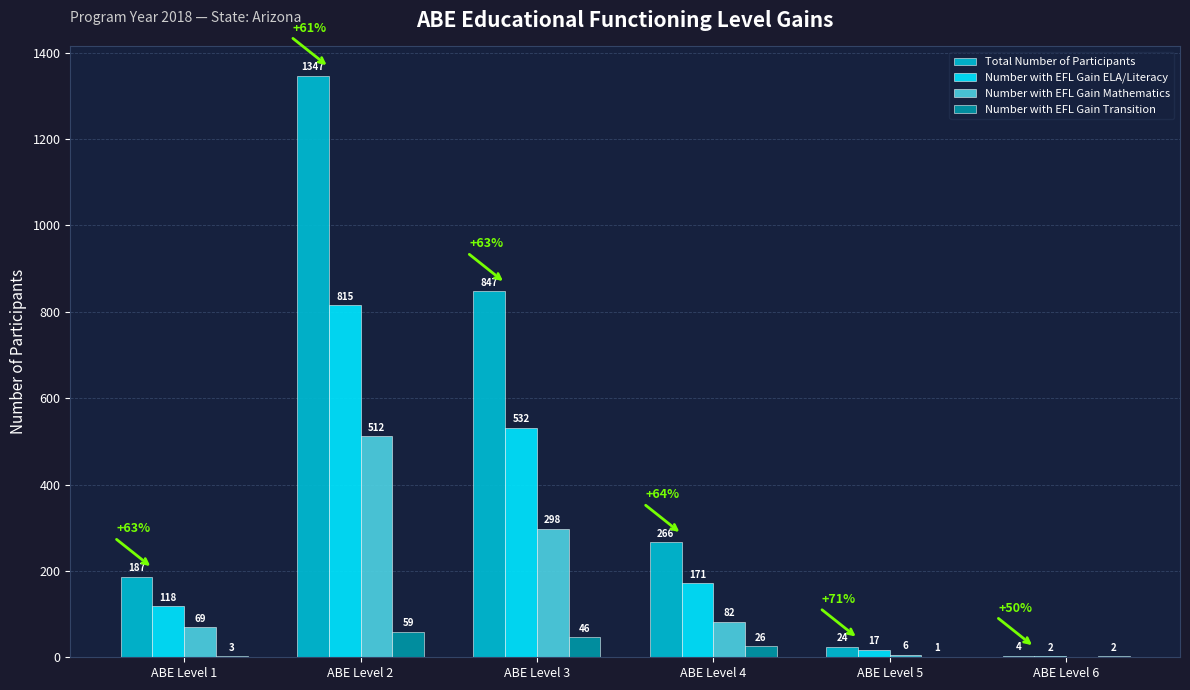

The Number with EFL Gain Mathematics series shows 512 at ABE Level 2. True or false?

True